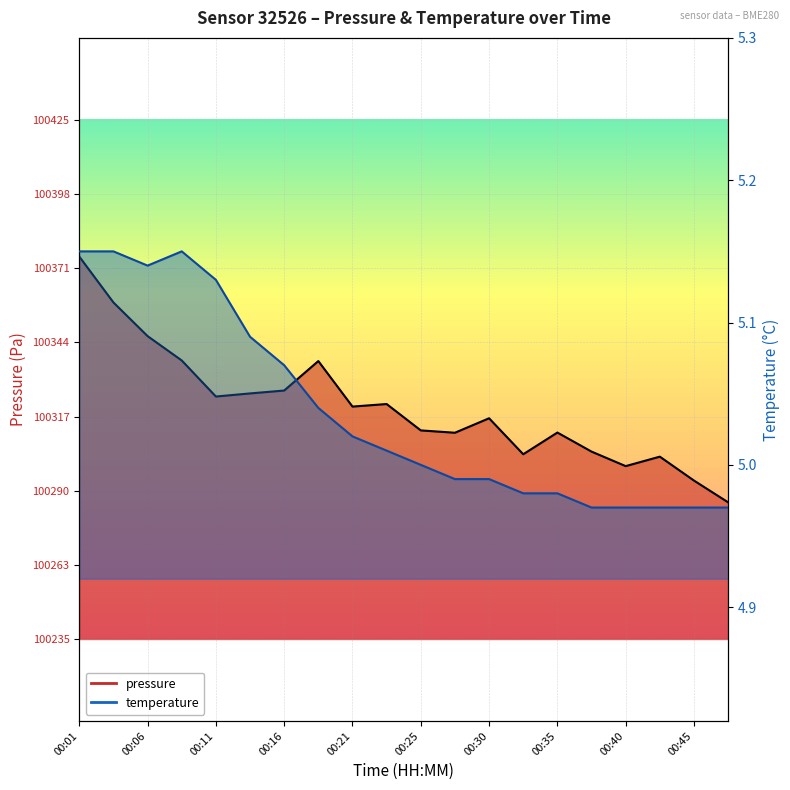

What is the difference between the second highest and minimum values in the temperature series?

0.2